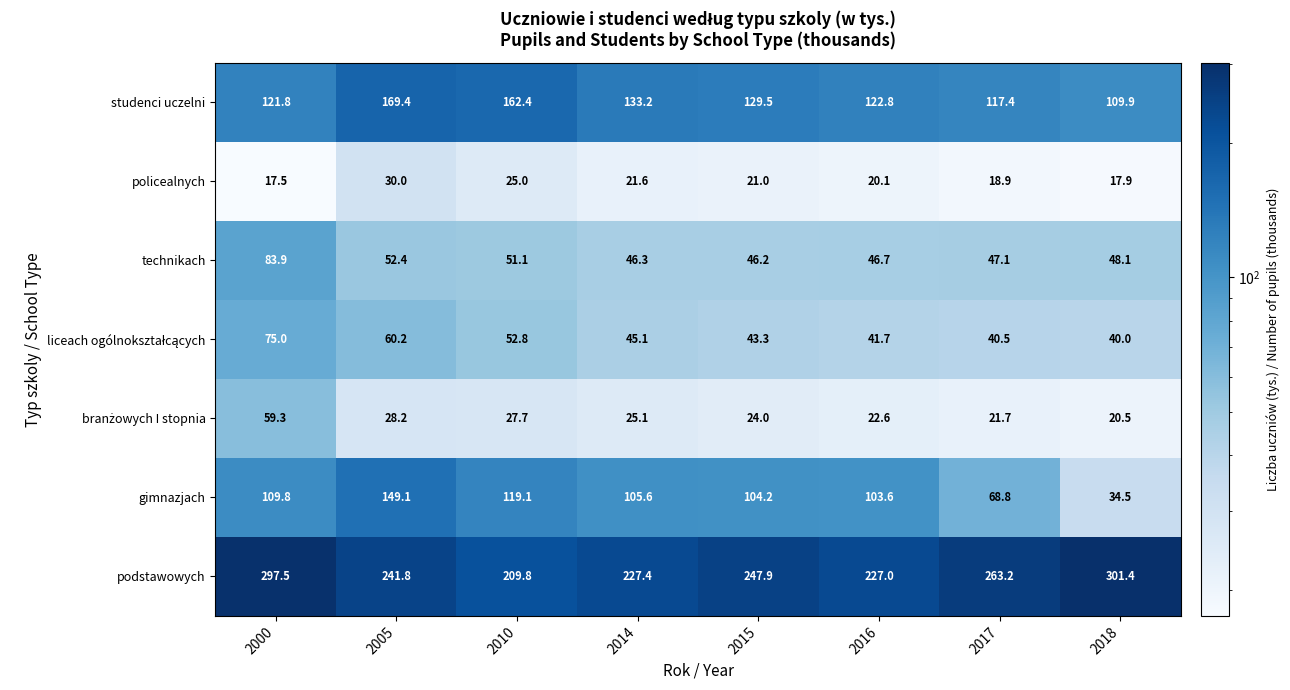

What is the sum of all policealnych values?

172.0